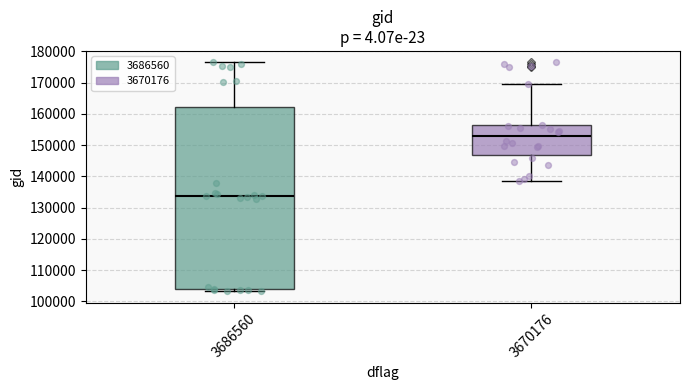

Where is the upper edge of the box at x = 3686560 on the y-axis? The values are not printed on the chart, so give them approximately, as read against the axis.

162000